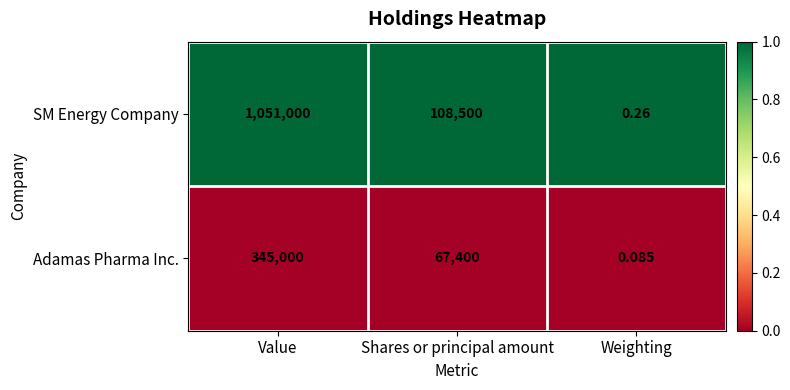

Which label corresponds to the largest value in the chart?

Value